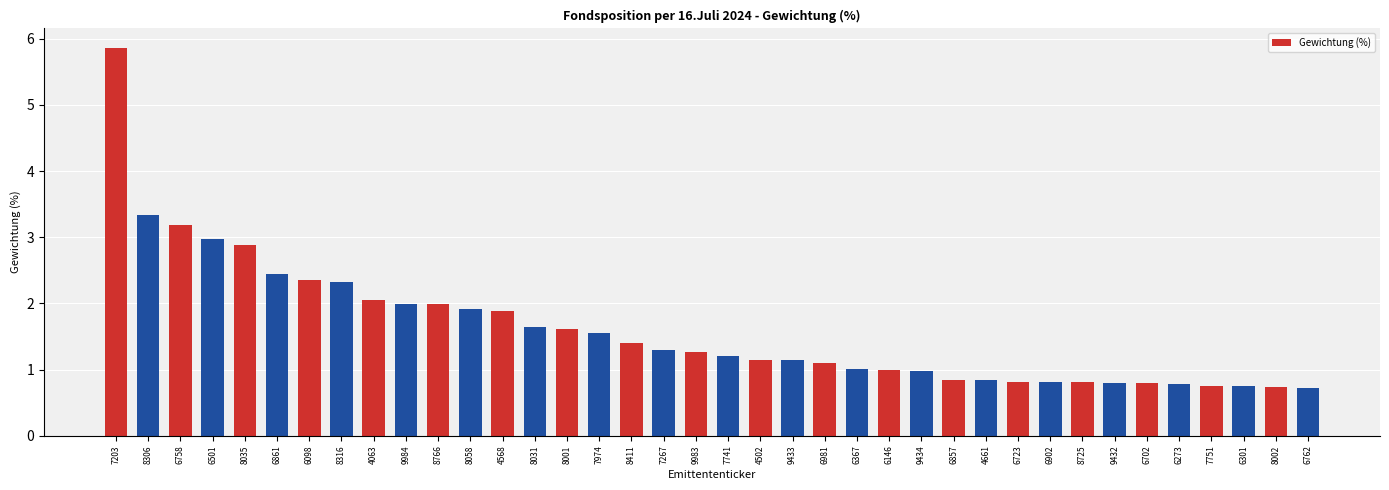

What is the sum of all values?

61.0